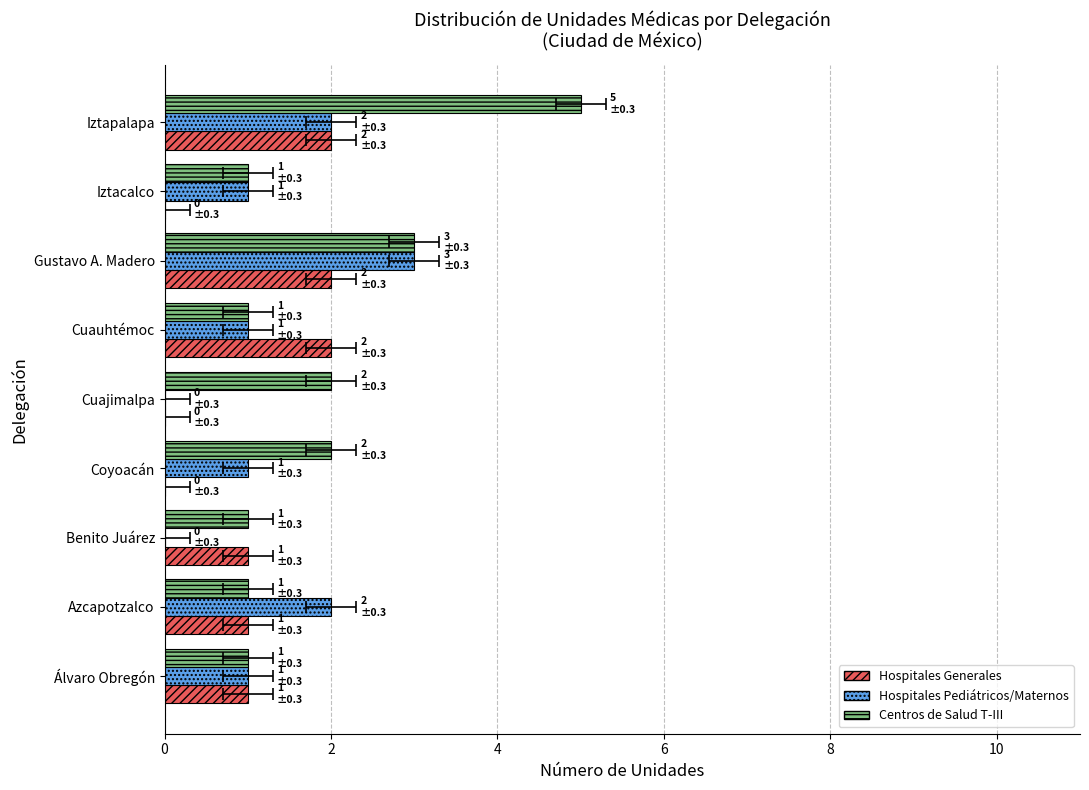

How many bars are there in total?

27